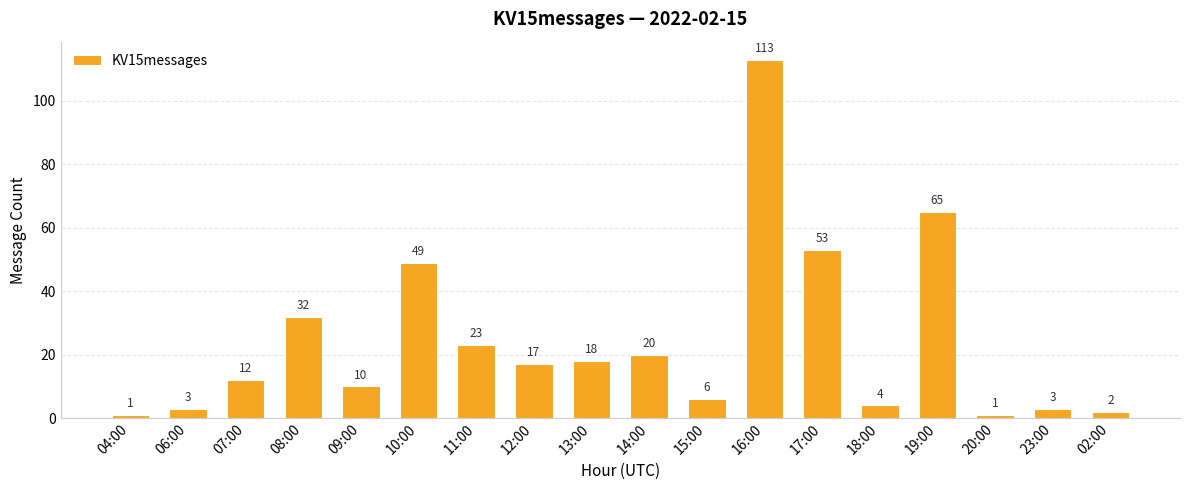

Which category has the highest value across all series?

16:00